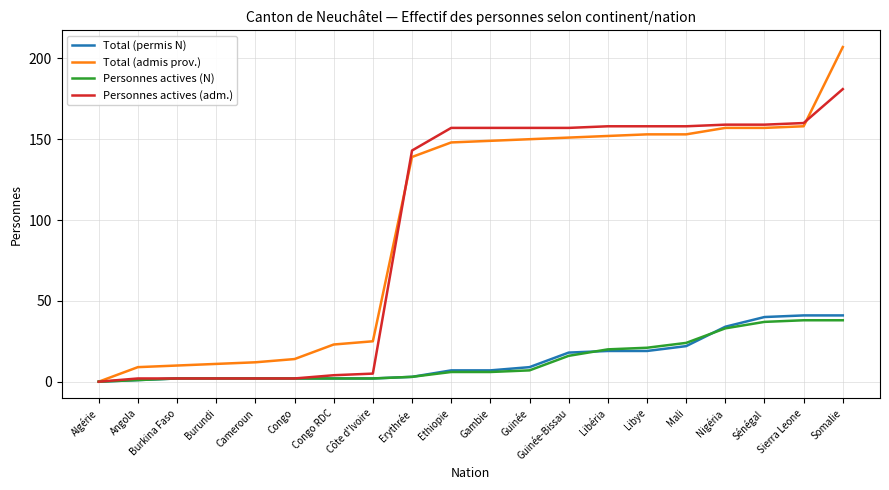

At how many categories does at least one series exceed 42?

12